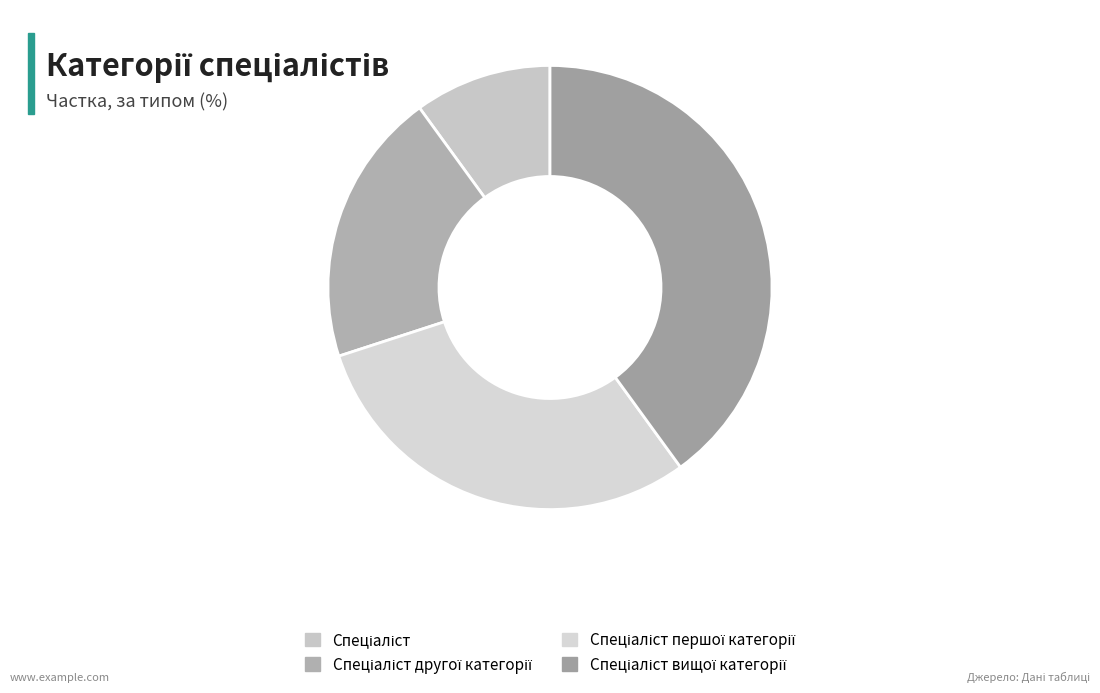

Which slice is the smallest?

Спеціаліст